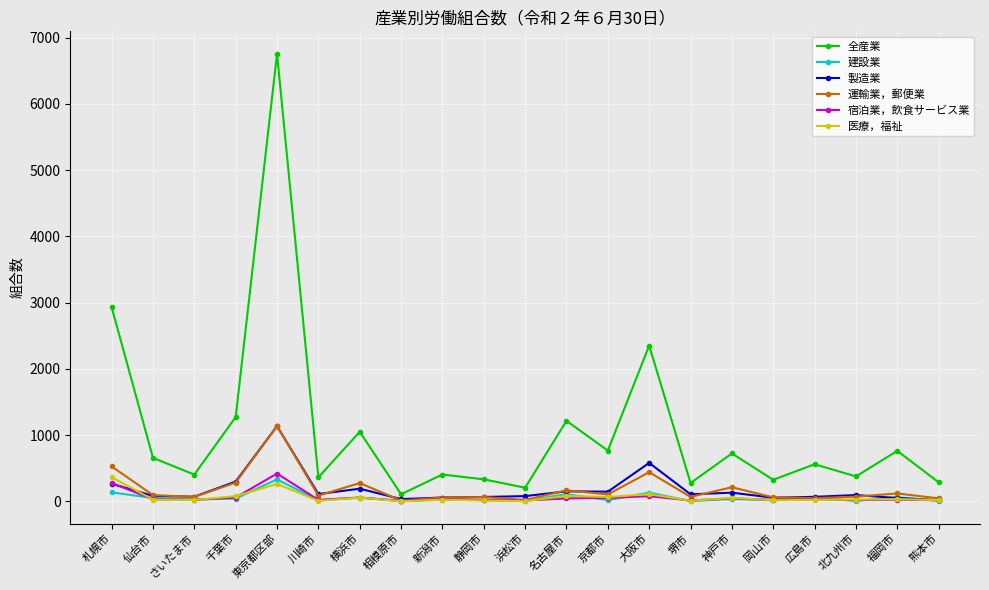

What is the difference between the maximum and minimum values in the 宿泊業，飲食サービス業 series?

412